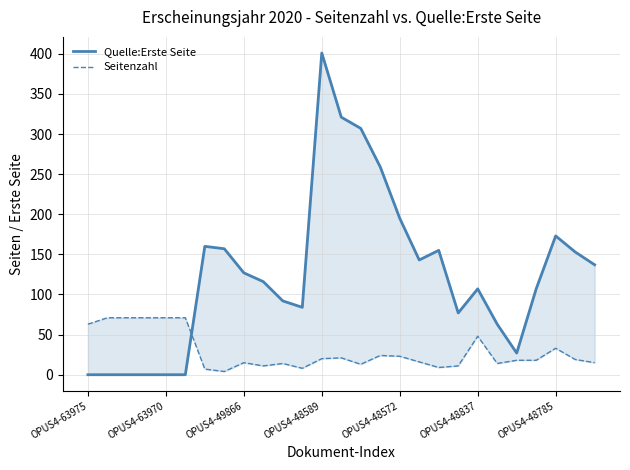

Reading left to right, list all the values displayed in this chart.

Quelle:Erste Seite: 0	0	0	0	0	0	160	157	127	116	92	84	401	321	307	259	195	143	155	77	107	63	27	107	173	153	137
Seitenzahl: 63	71	71	71	71	71	7	4	15	11	14	8	20	21	13	24	23	16	9	11	48	14	18	18	33	19	15